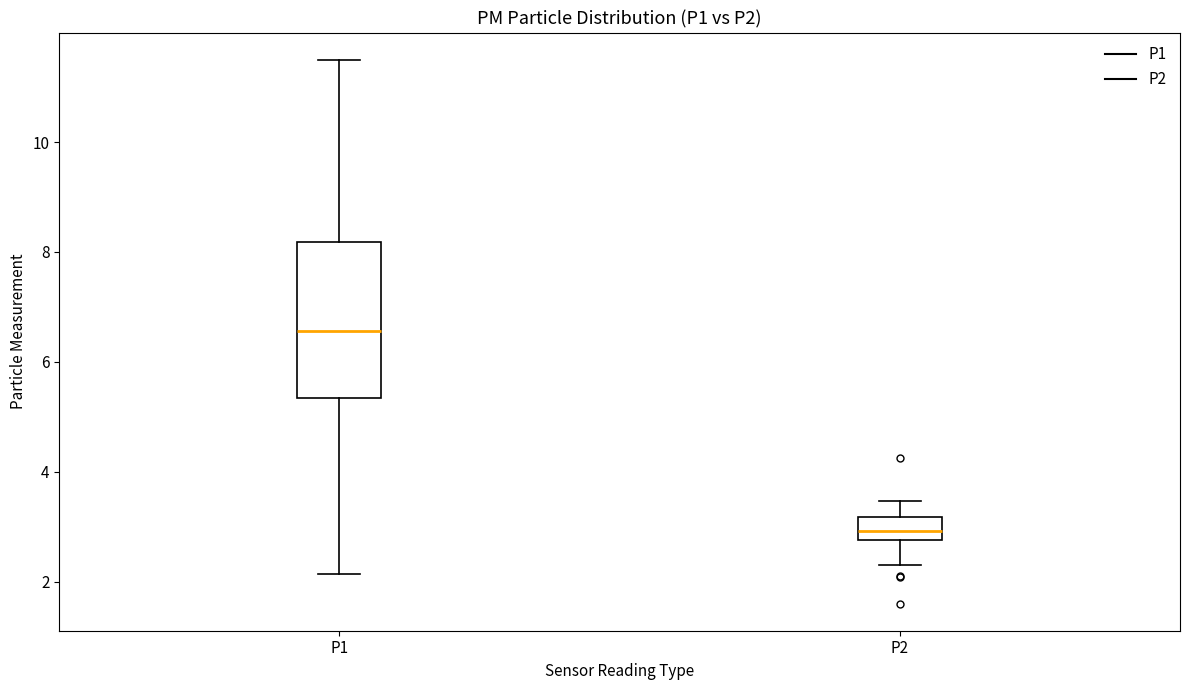

Reading left to right, transcribe this box plot: for each box, give where its median line is, the range the box spans, and where its two whiskers end, as read against the y-axis. The values are not printed on the chart, so give them approximately, as read against the axis.

P1: median 6.6, box 5.4 to 8.2, whiskers 2.2 to 11.6
P2: median 3.0, box 2.8 to 3.2, whiskers 2.4 to 3.4